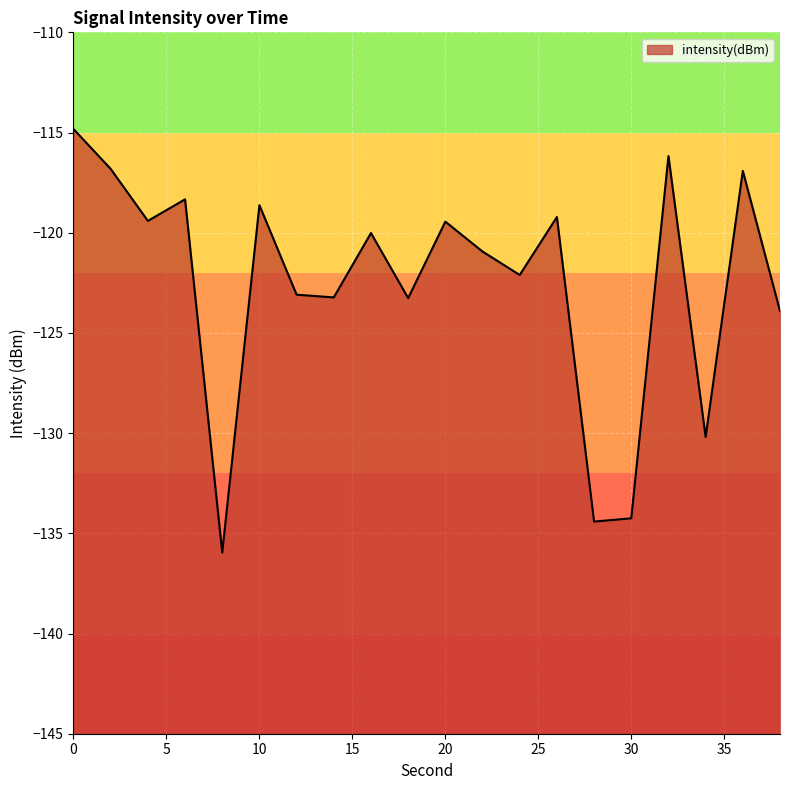

List the labels in order of value, smallest first.

8, 28, 30, 34, 38, 18, 14, 12, 24, 22, 16, 20, 4, 26, 10, 6, 36, 2, 32, 0